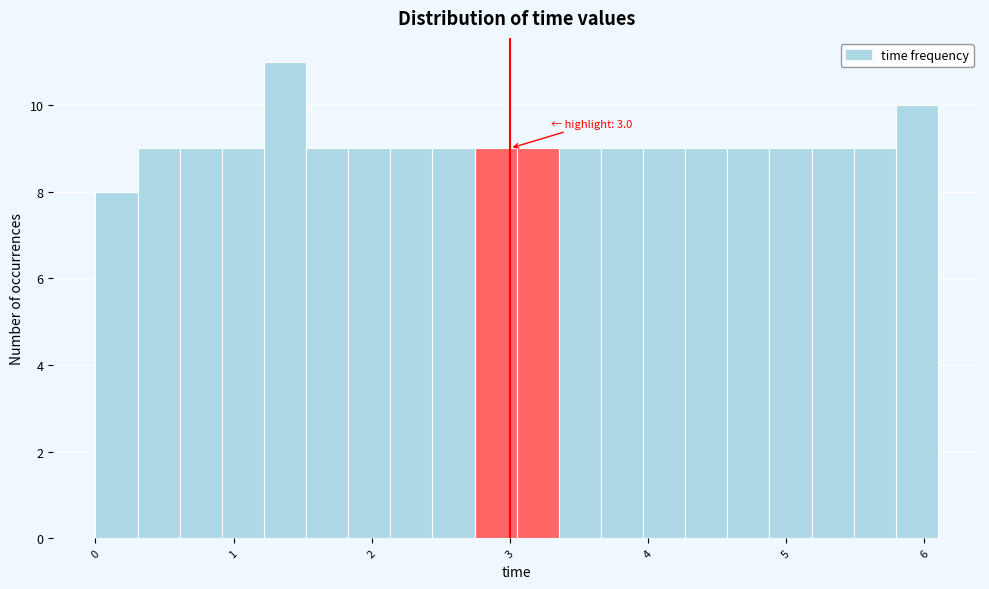

Around what value on the x-axis is the tallest bar? Give the approximate position of its centre, as read against the axis.

1.4